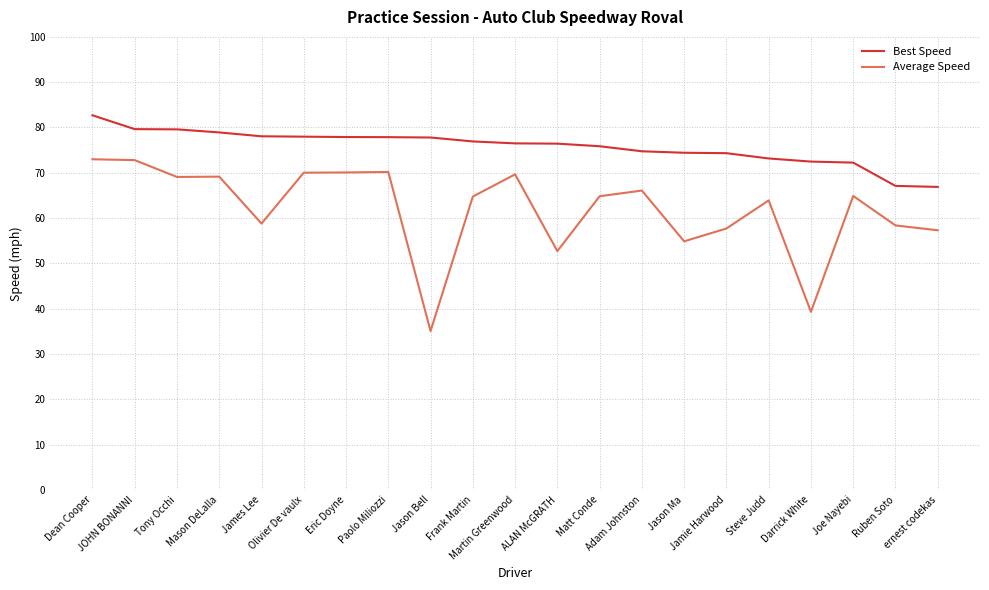

What is the maximum value for Average Speed?

73.0